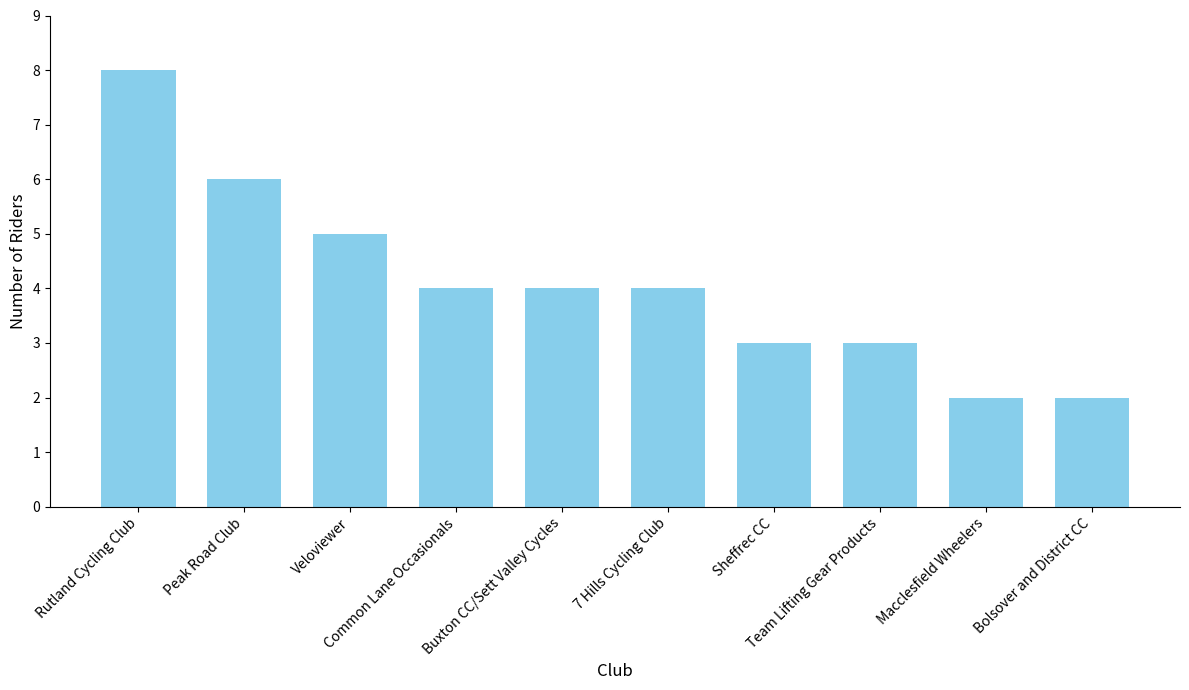

What is the difference between the second highest and second lowest values?

4